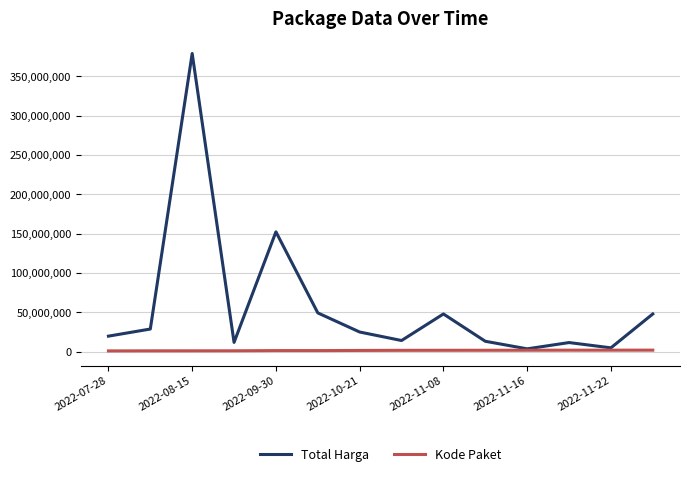

How many categories are shown in the chart?

14